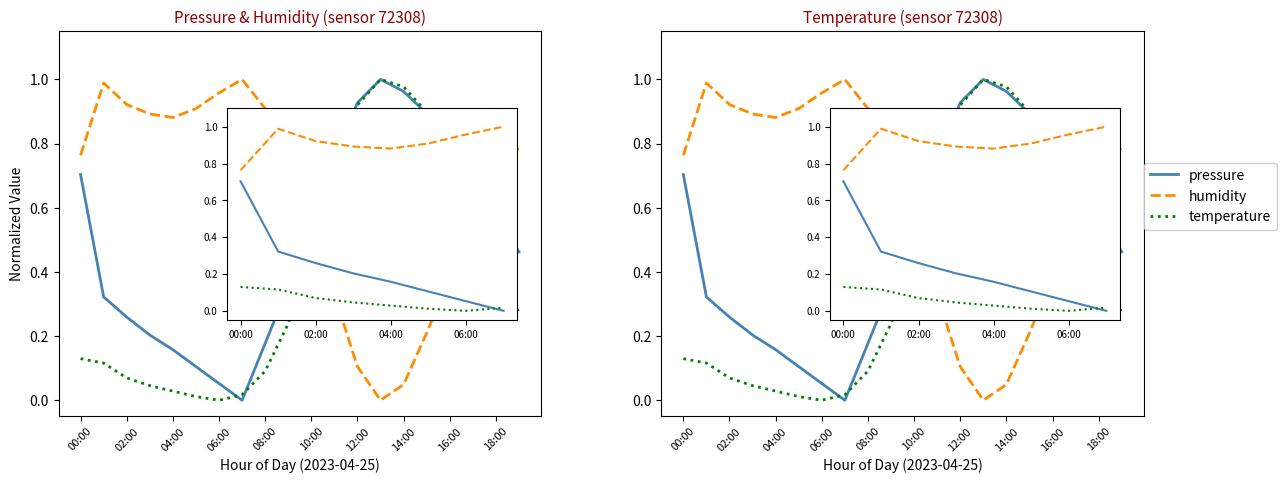

How many data points in humidity are above 0?

19